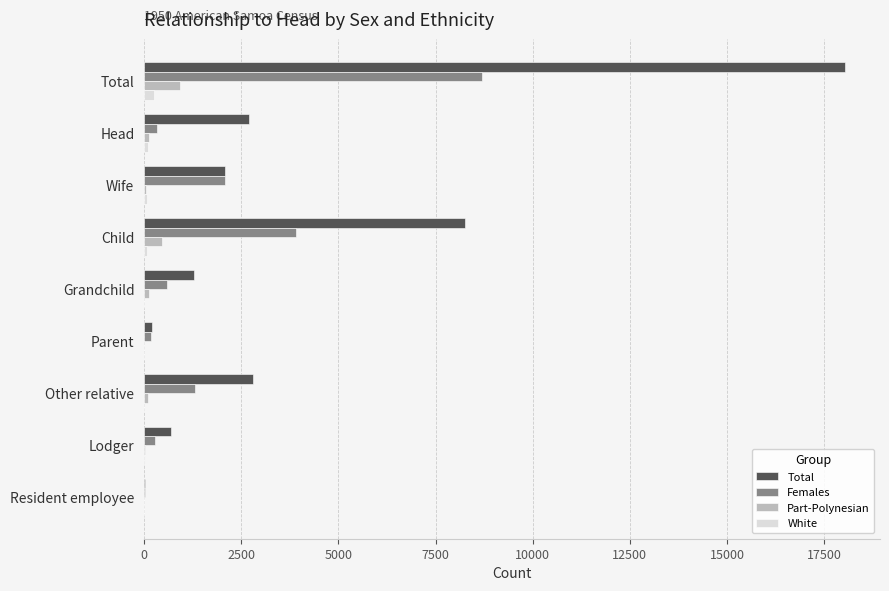

Is it true that Females equals 8683 at Total?

True